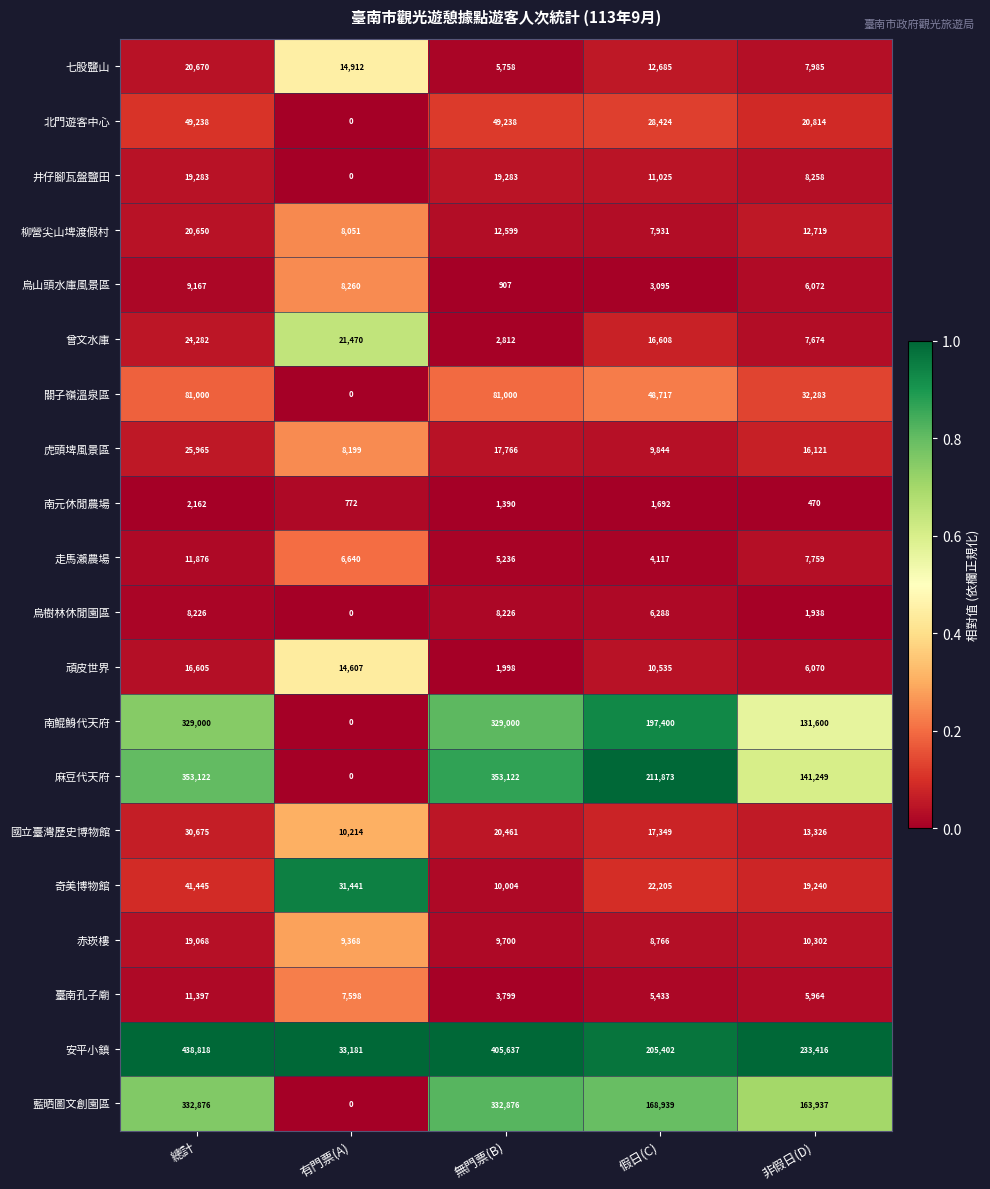

What is the difference between the maximum and minimum values in the 柳營尖山埤渡假村 series?

12719